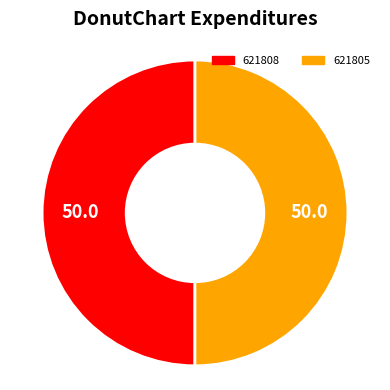

Is it true that 621805 is 41% of the pie?

False